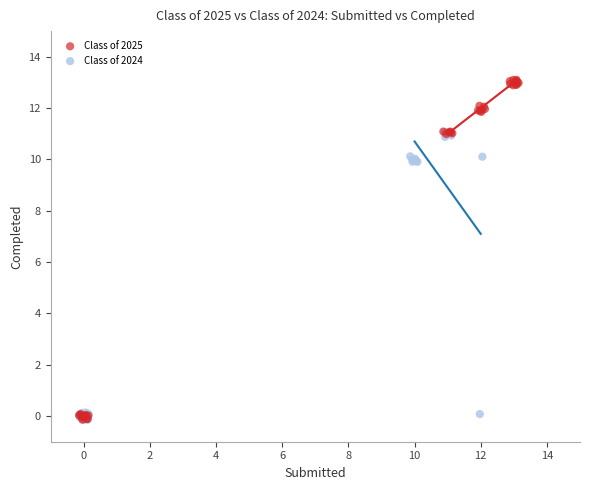

Which series contains the highest Y value?

Class of 2025